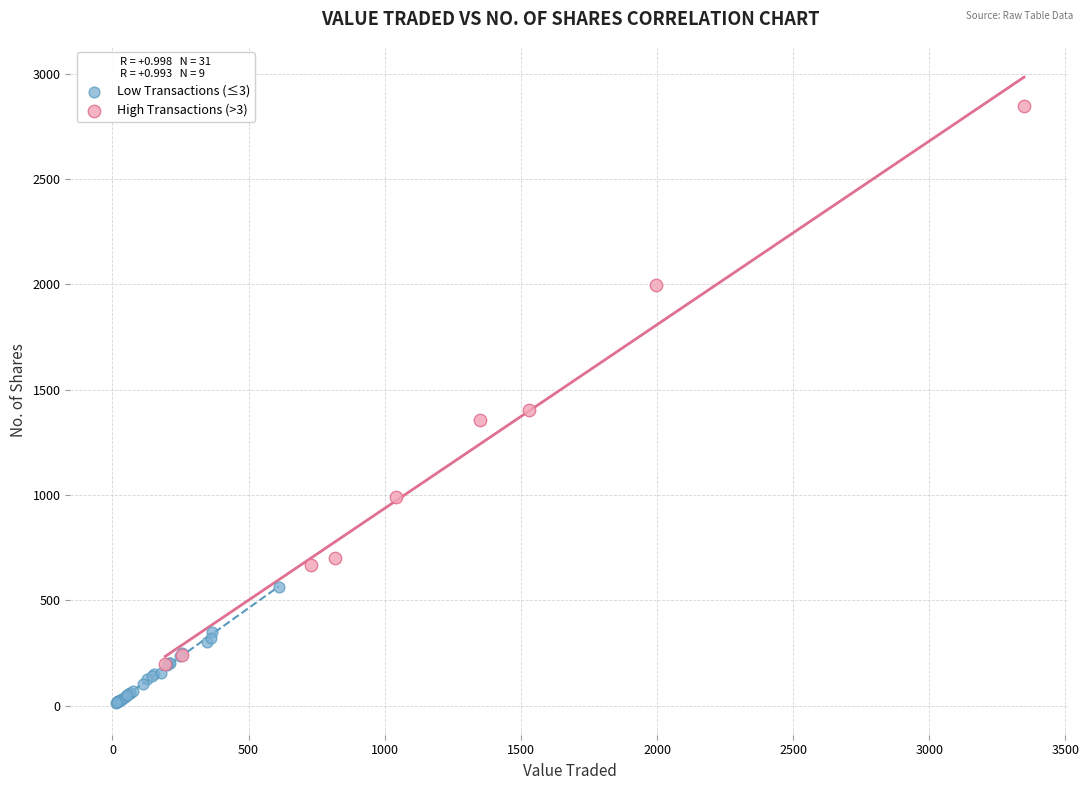

Which series reaches the maximum Y coordinate?

High Transactions (>3)